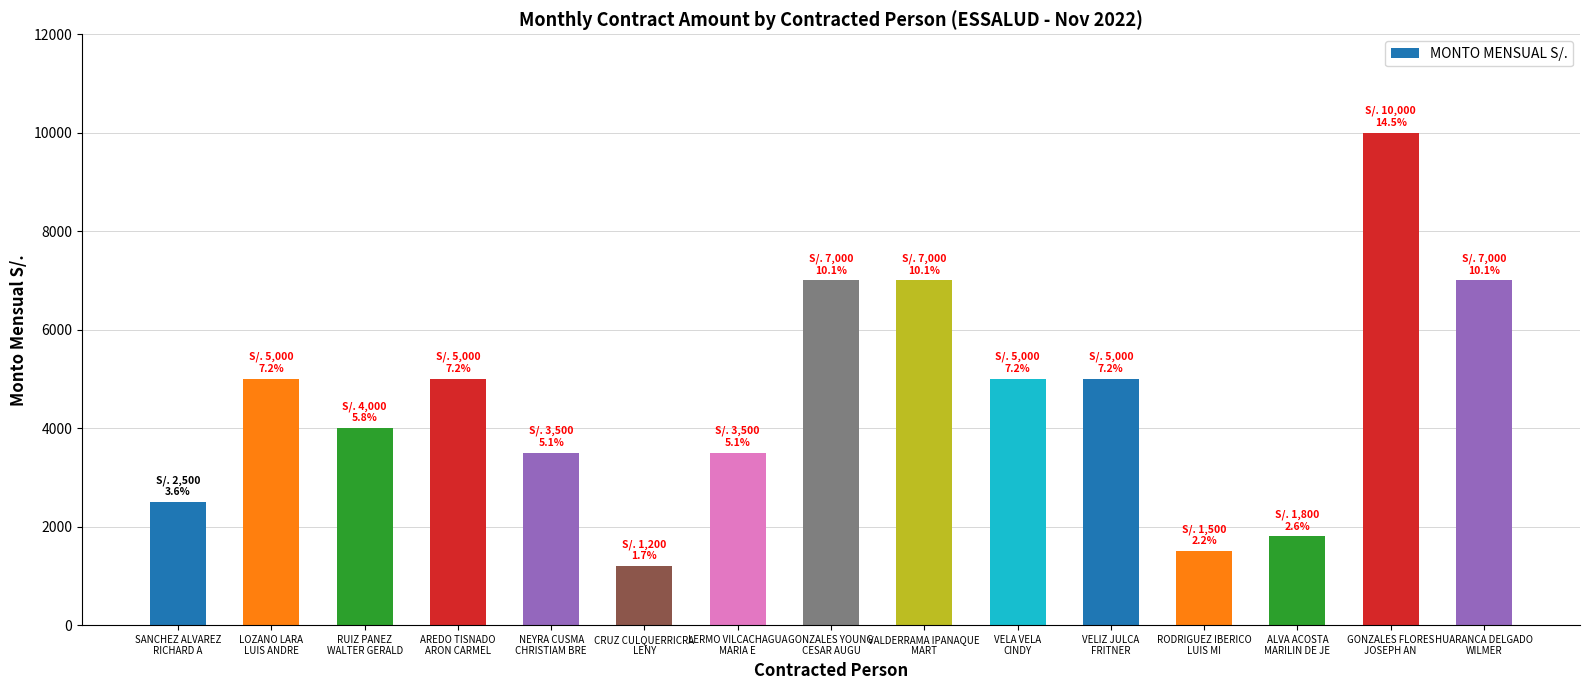

What is the label of the 10th bar from the left?

VELA VELA
CINDY